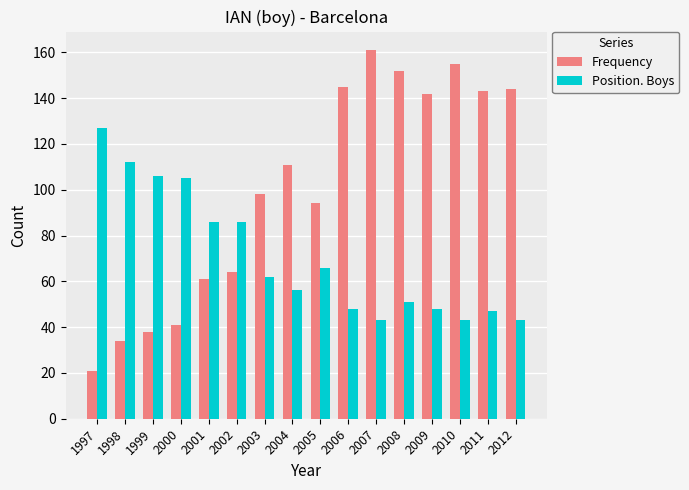

What is the sum of the Position. Boys values at 2009 and 2004?

104